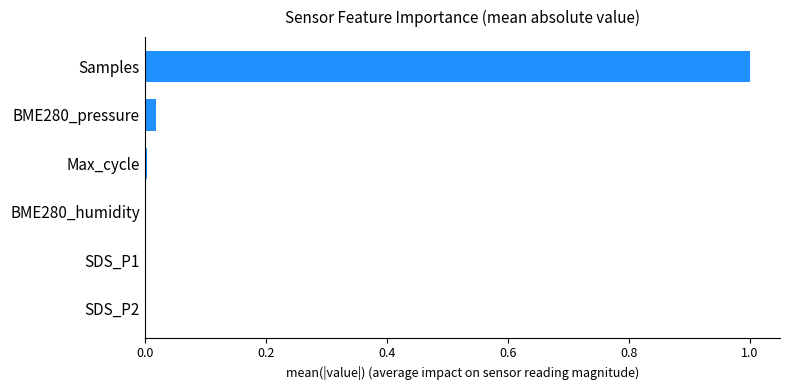

The value at BME280_humidity is 0.0. True or false?

True